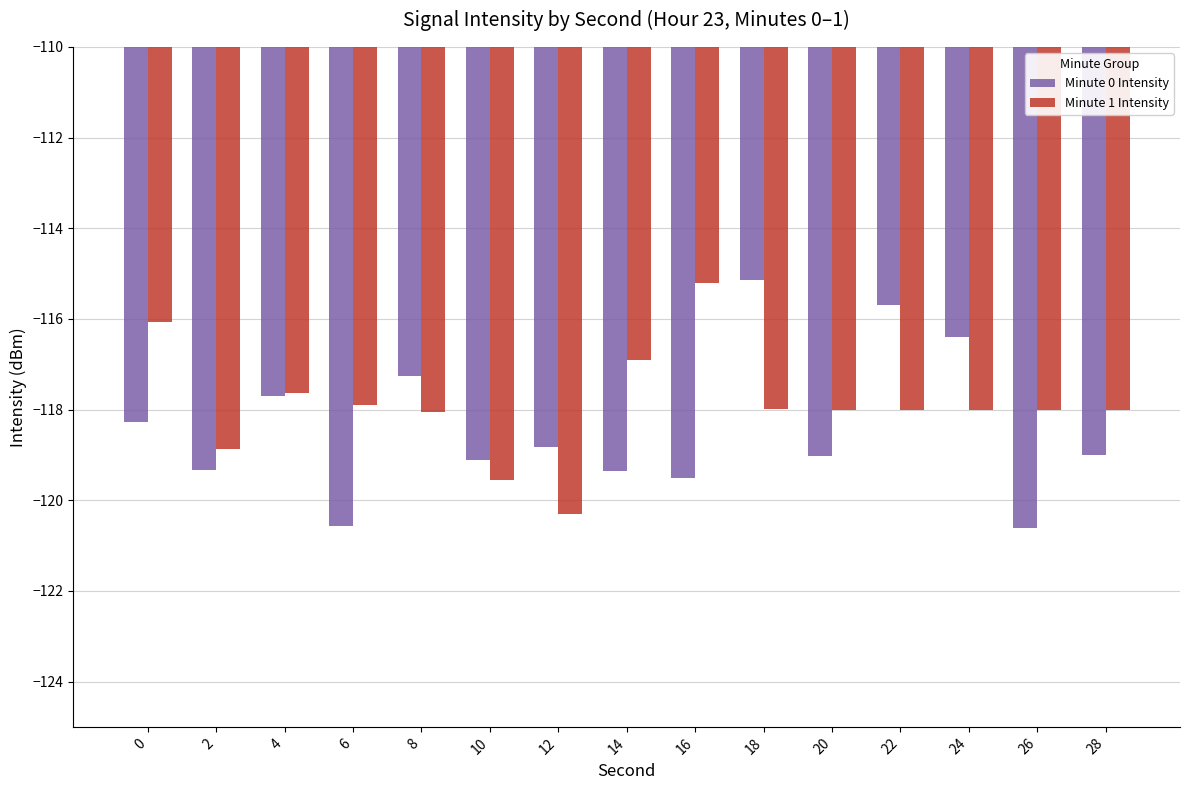

What is the minimum value shown in the chart?

-120.6